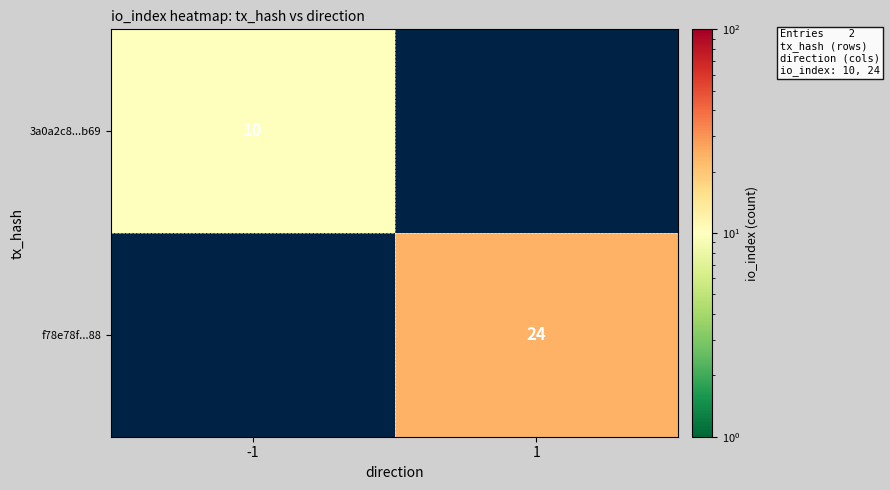

The 3a0a2c8...b69 series shows 14 at -1. True or false?

False